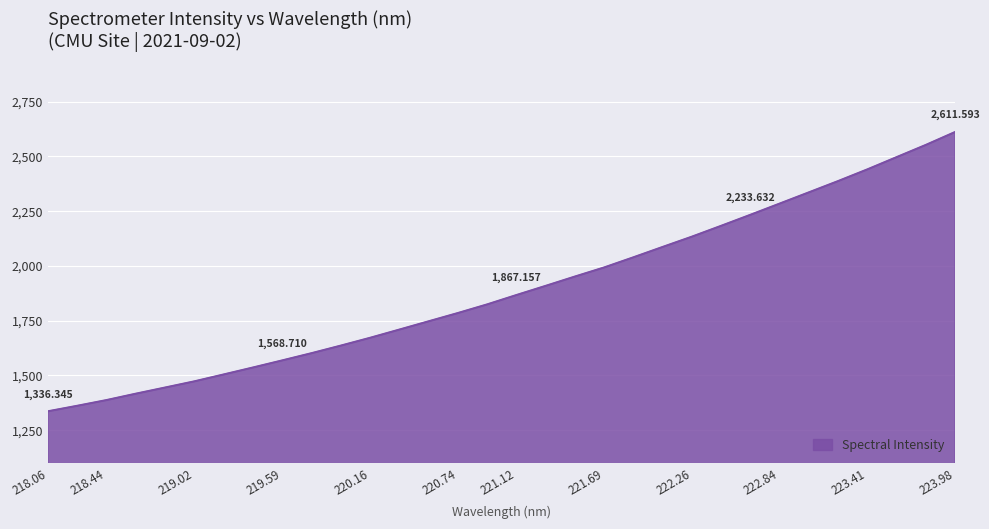

What is the difference between the maximum and minimum values?

1275.2